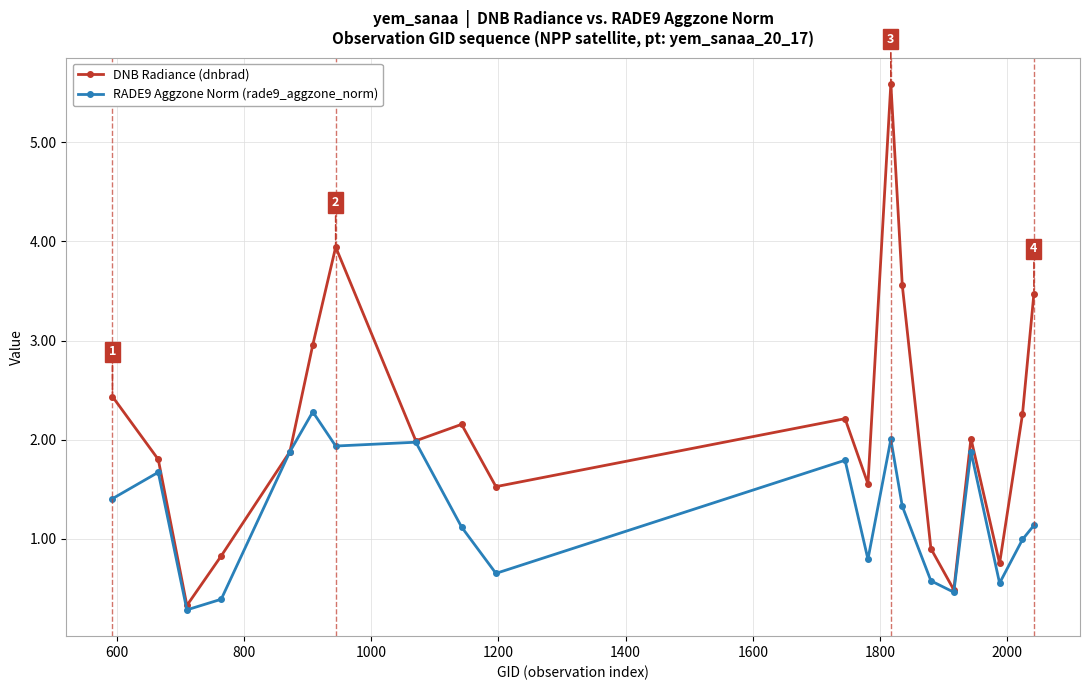

Rank the series by their maximum value, from highest to lowest.

DNB Radiance (dnbrad), RADE9 Aggzone Norm (rade9_aggzone_norm)